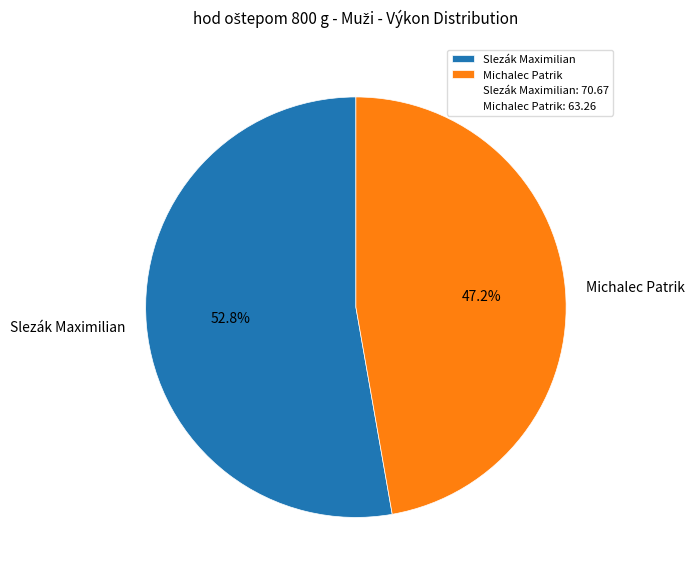

To the nearest percent, what is the average slice percentage?

50%